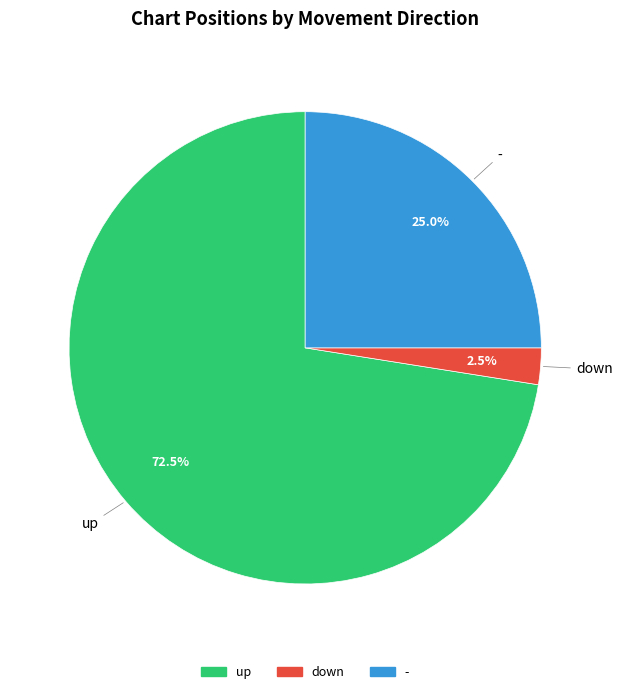

What percentage is the - slice, to the nearest percent?

25%